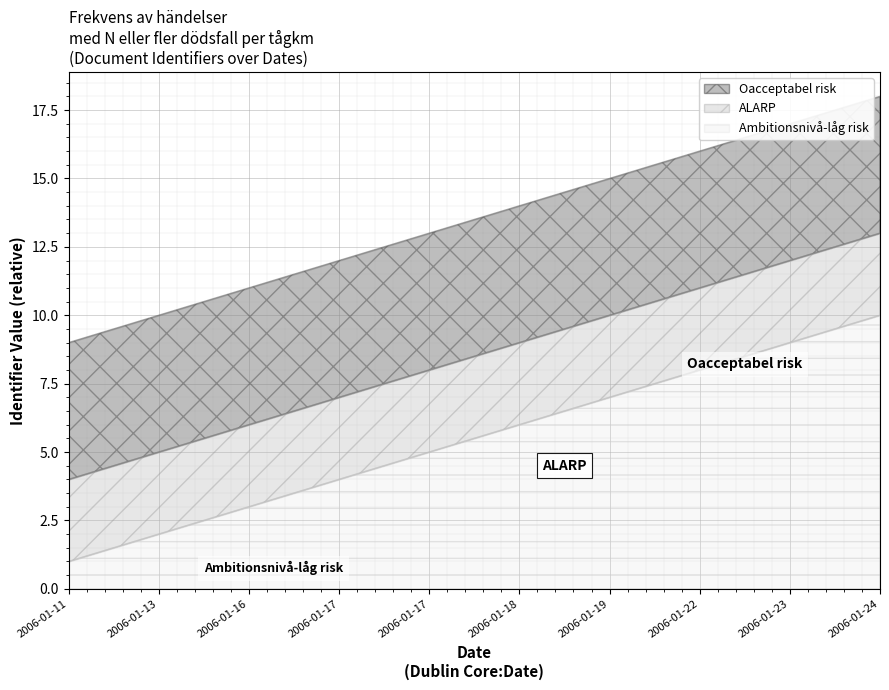

What is the change in value from 2006-01-17 to 2006-01-22?

+3